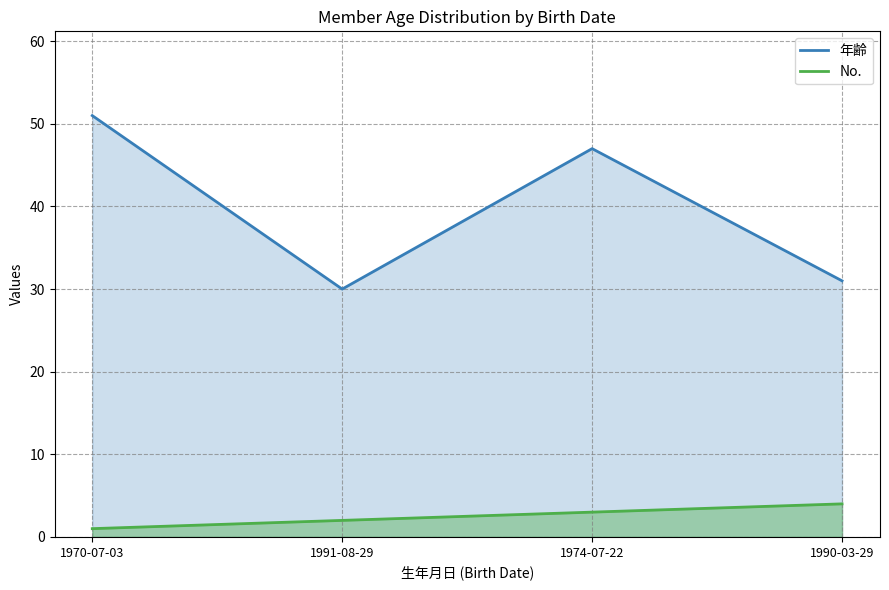

How many data points in 年齢 are above 47?

1